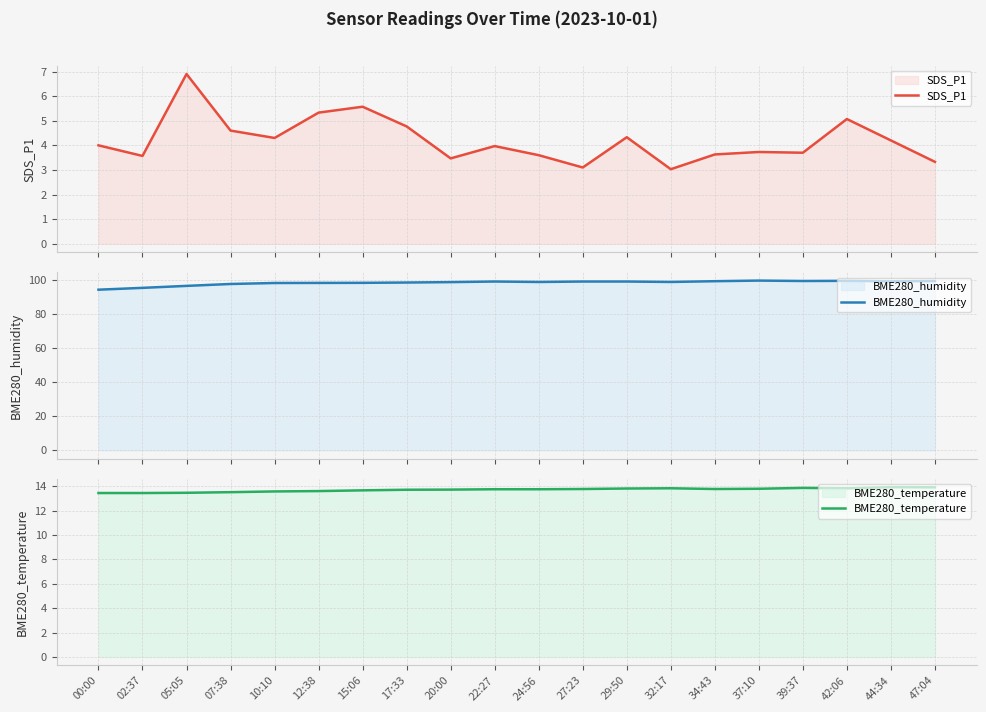

What is the difference between the highest and lowest values at 15:06?

93.1